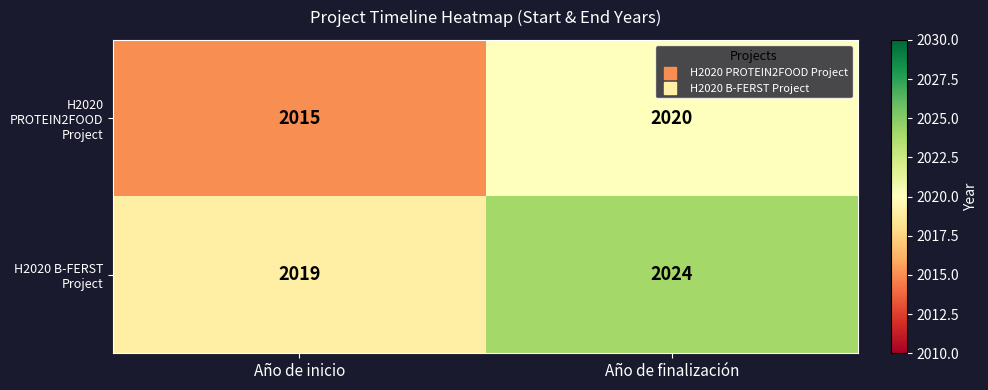

Is it true that H2020 PROTEIN2FOOD Project equals 1323 at Año de inicio?

False